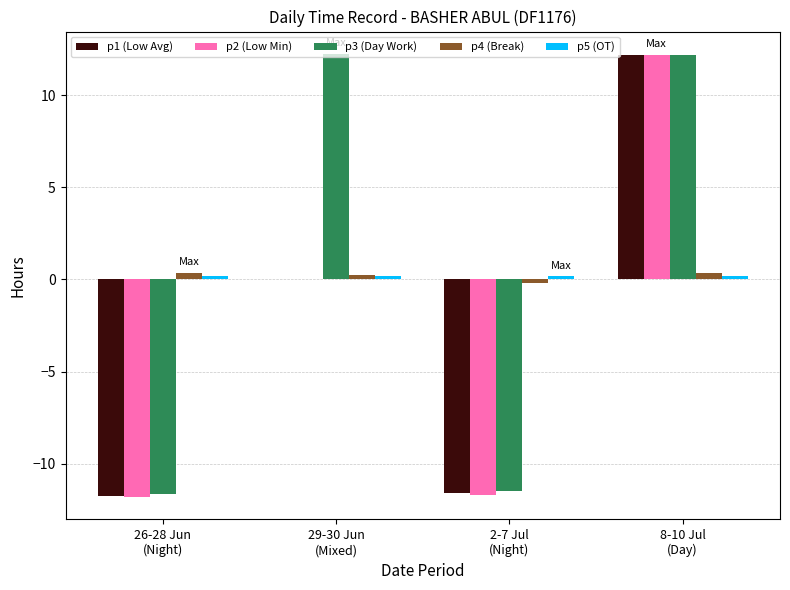

What is the sum of all p3 (Day Work) values?

1.3